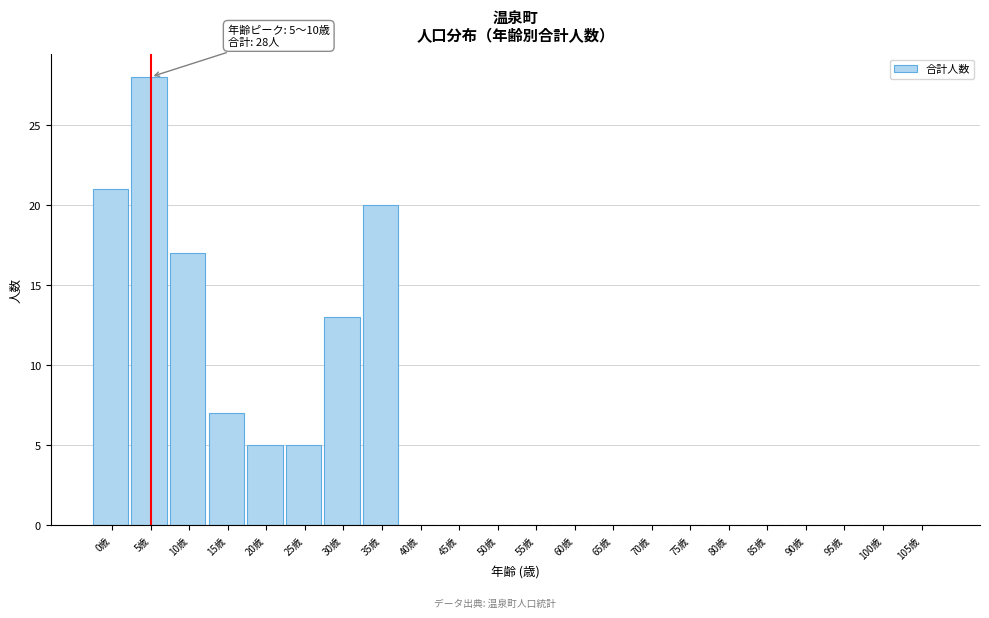

Reading left to right, list all the values displayed in this chart.

0歳=21	5歳=28	10歳=17	15歳=7	20歳=5	25歳=5	30歳=13	35歳=20	40歳=0	45歳=0	50歳=0	55歳=0	60歳=0	65歳=0	70歳=0	75歳=0	80歳=0	85歳=0	90歳=0	95歳=0	100歳=0	105歳=0